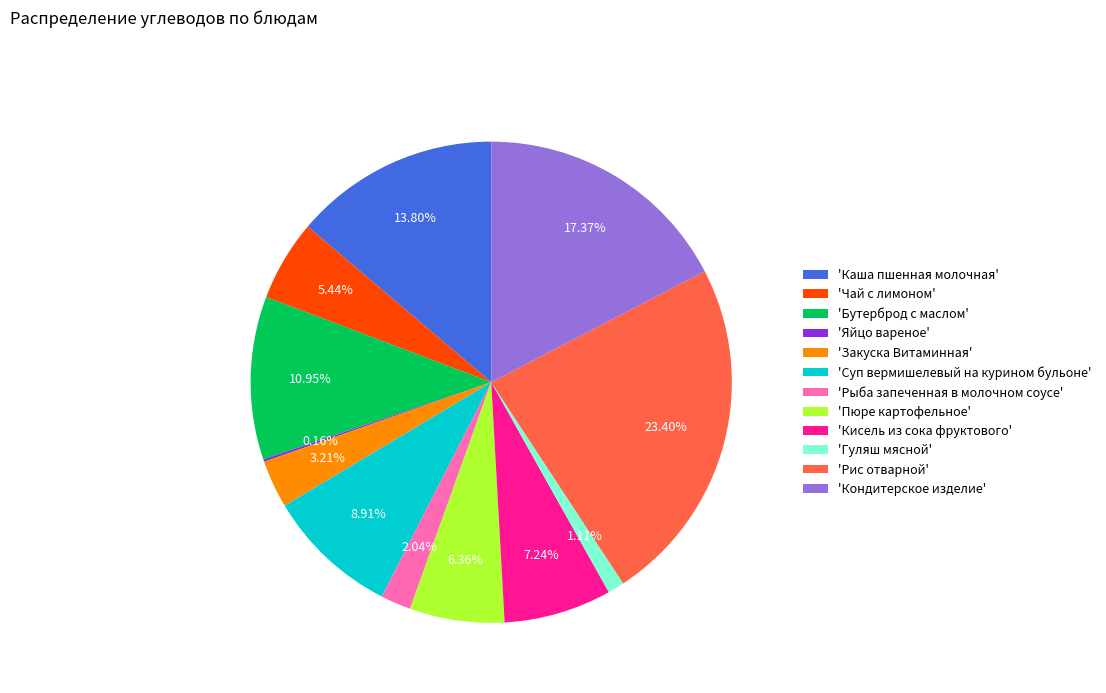

Is the sum of 'Кисель из сока фруктового' and 'Закуска Витаминная' greater than half?

No